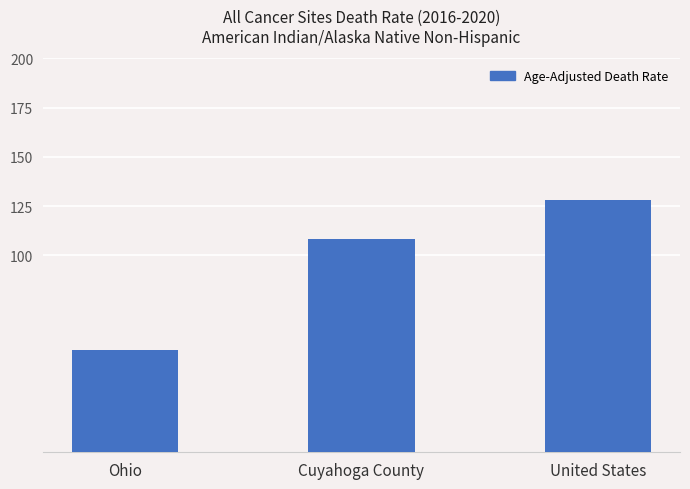

What is the label of the 1st bar from the right?

United States